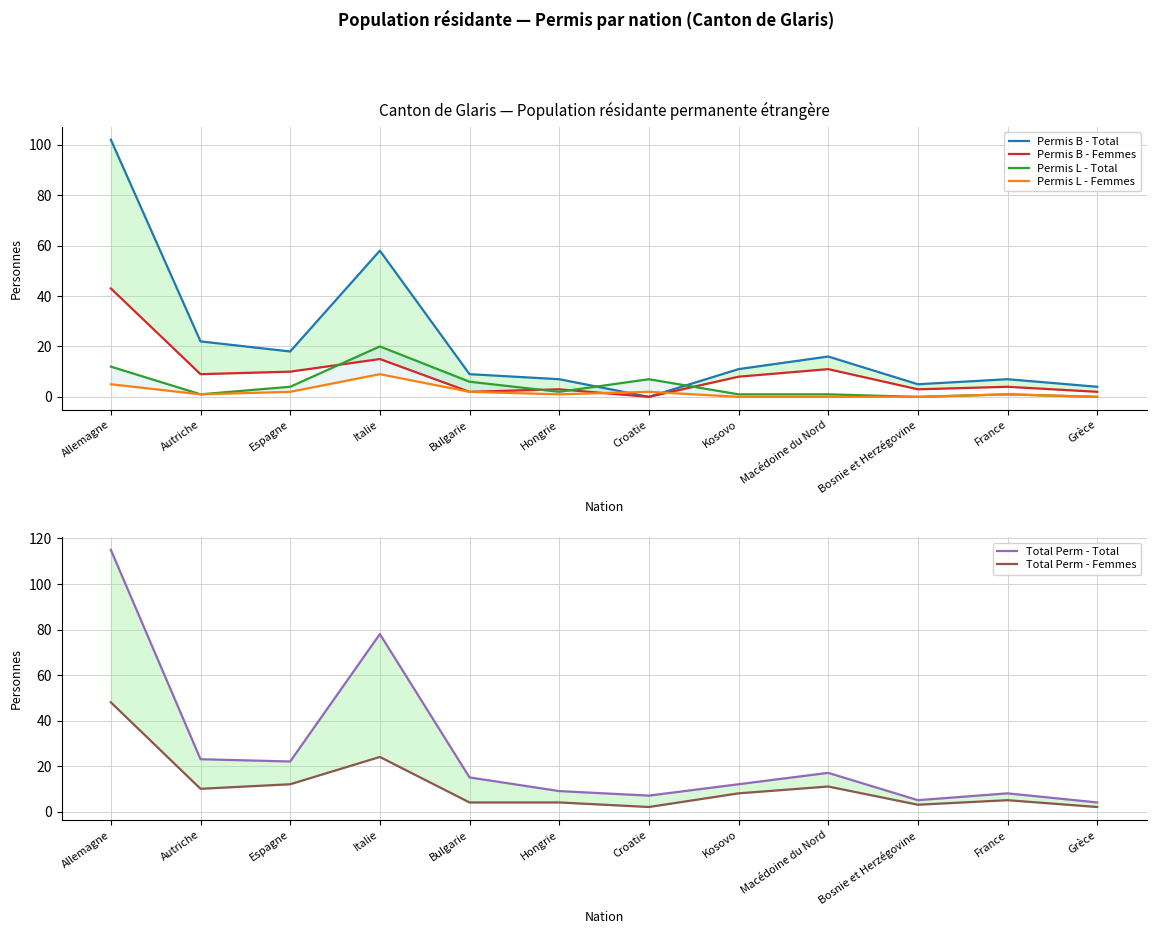

Reading right to left, list all the values displayed in this chart.

Permis B - Total: Grèce=4	France=7	Bosnie et Herzégovine=5	Macédoine du Nord=16	Kosovo=11	Croatie=0	Hongrie=7	Bulgarie=9	Italie=58	Espagne=18	Autriche=22	Allemagne=102
Permis B - Femmes: Grèce=2	France=4	Bosnie et Herzégovine=3	Macédoine du Nord=11	Kosovo=8	Croatie=0	Hongrie=3	Bulgarie=2	Italie=15	Espagne=10	Autriche=9	Allemagne=43
Permis L - Total: Grèce=0	France=1	Bosnie et Herzégovine=0	Macédoine du Nord=1	Kosovo=1	Croatie=7	Hongrie=2	Bulgarie=6	Italie=20	Espagne=4	Autriche=1	Allemagne=12
Permis L - Femmes: Grèce=0	France=1	Bosnie et Herzégovine=0	Macédoine du Nord=0	Kosovo=0	Croatie=2	Hongrie=1	Bulgarie=2	Italie=9	Espagne=2	Autriche=1	Allemagne=5
Total Perm - Total: Grèce=4	France=8	Bosnie et Herzégovine=5	Macédoine du Nord=17	Kosovo=12	Croatie=7	Hongrie=9	Bulgarie=15	Italie=78	Espagne=22	Autriche=23	Allemagne=115
Total Perm - Femmes: Grèce=2	France=5	Bosnie et Herzégovine=3	Macédoine du Nord=11	Kosovo=8	Croatie=2	Hongrie=4	Bulgarie=4	Italie=24	Espagne=12	Autriche=10	Allemagne=48